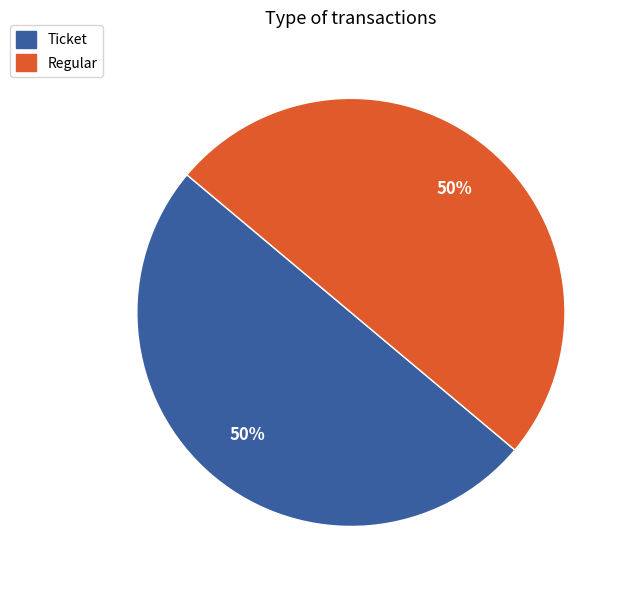

How many slices are in this pie chart?

2